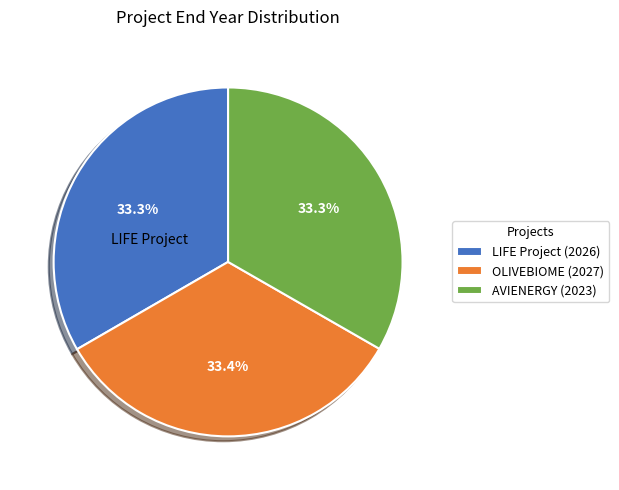

Is LIFE Project (2026) the majority of the pie?

No